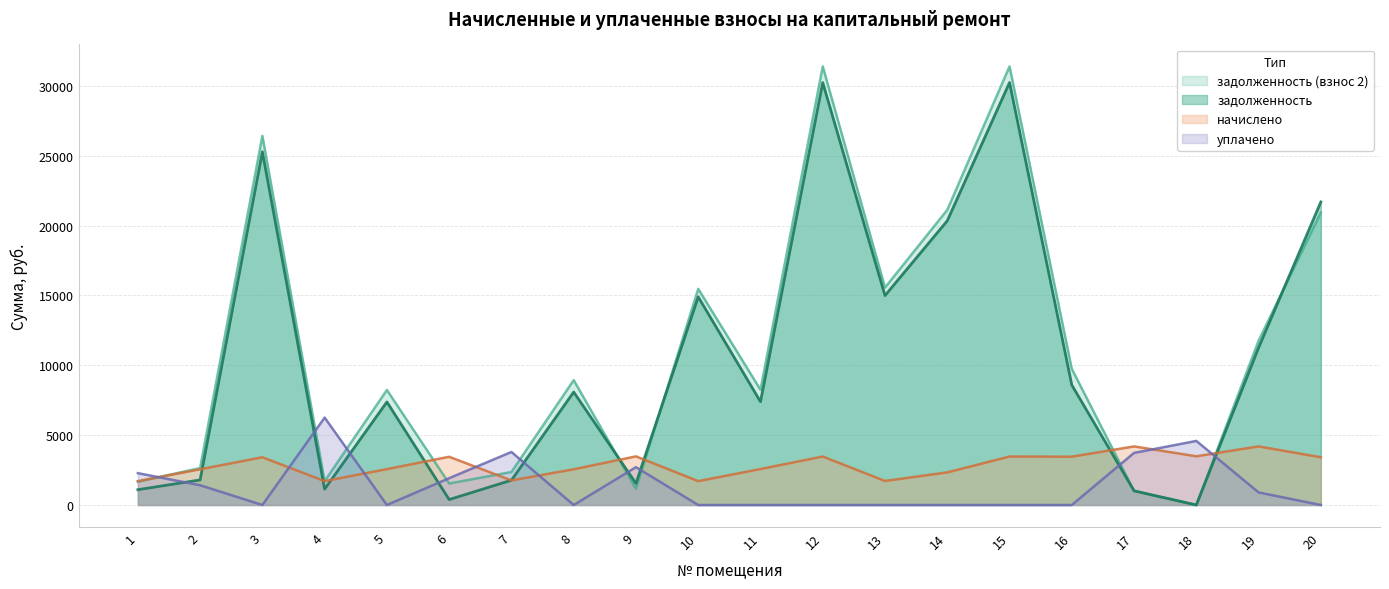

Is the value of начислено at 5 greater than the value of задолженность at 16?

No